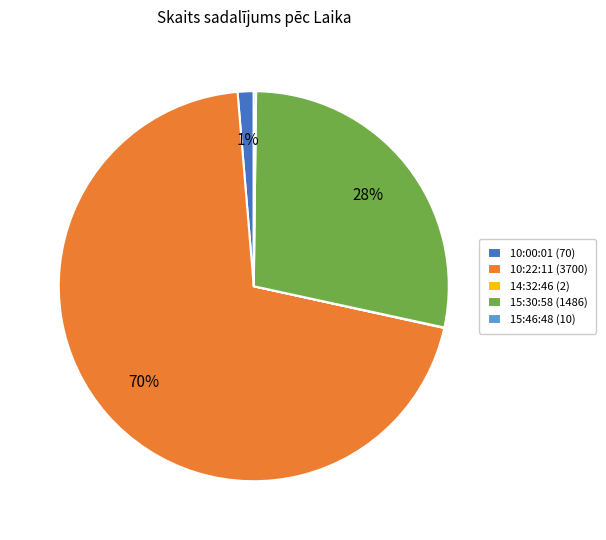

Does any single category account for the majority?

Yes